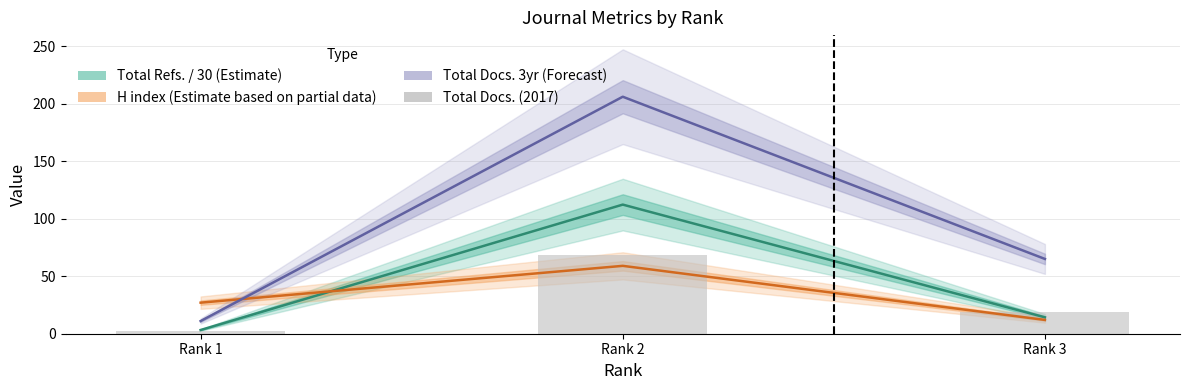

What is the average value of the H index (Estimate based on partial data) series?

32.7